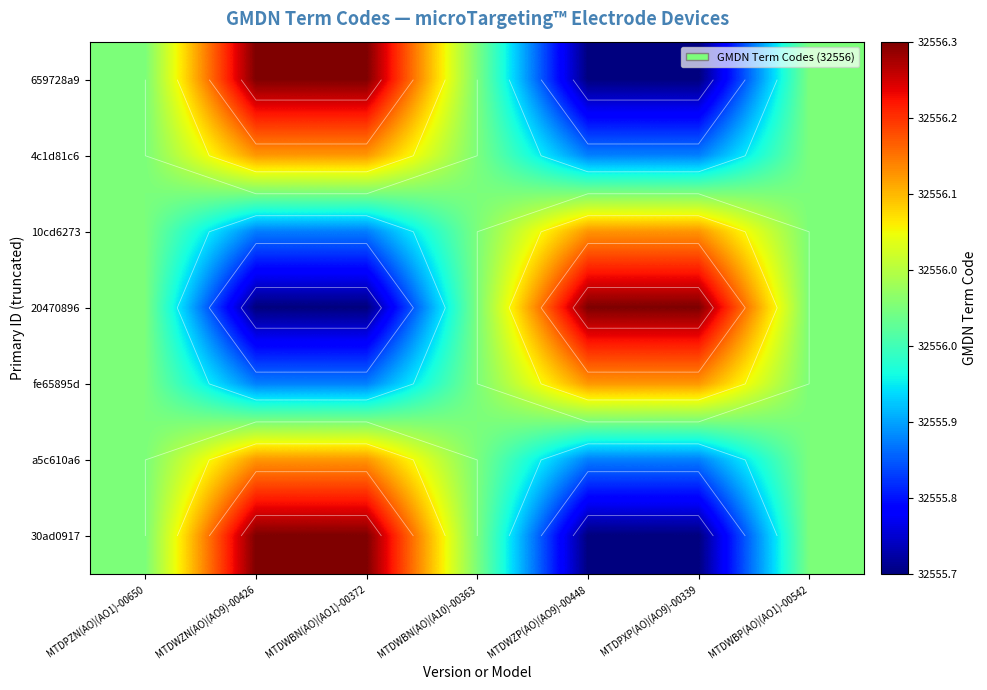

Count the 4c1d81c6 values in the range 32555 to 32556.

5